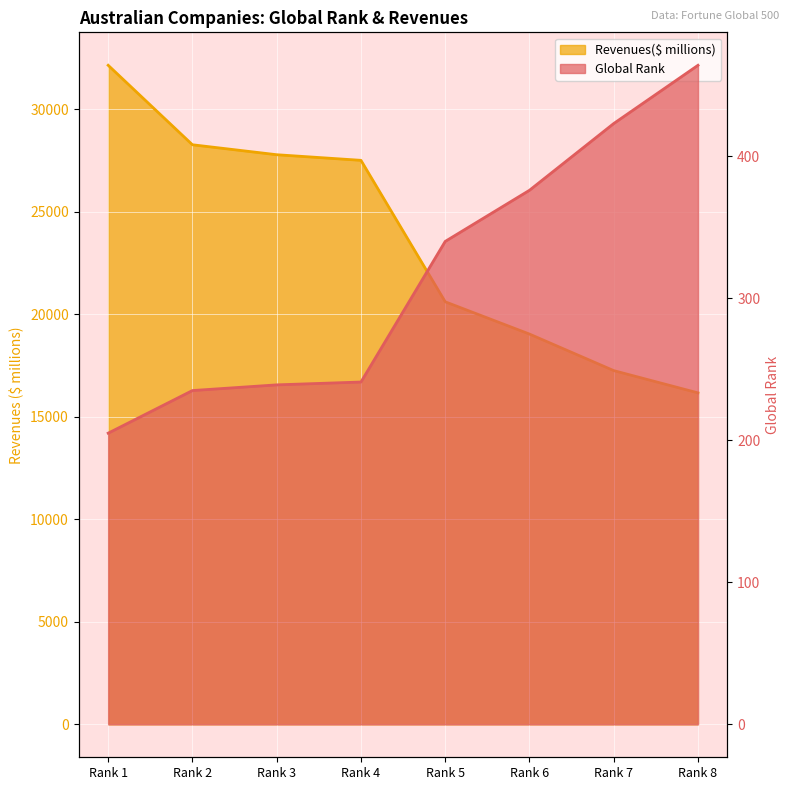

What is the difference between the maximum and minimum values in the Revenues($ millions) series?

15982.5